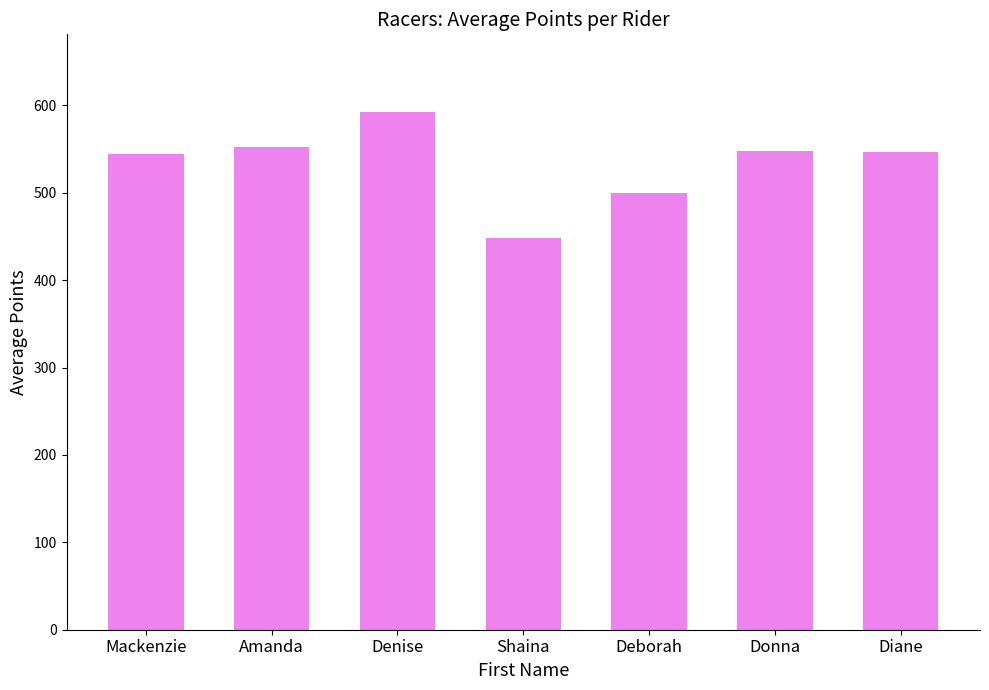

What is the maximum value shown in the chart?

592.3